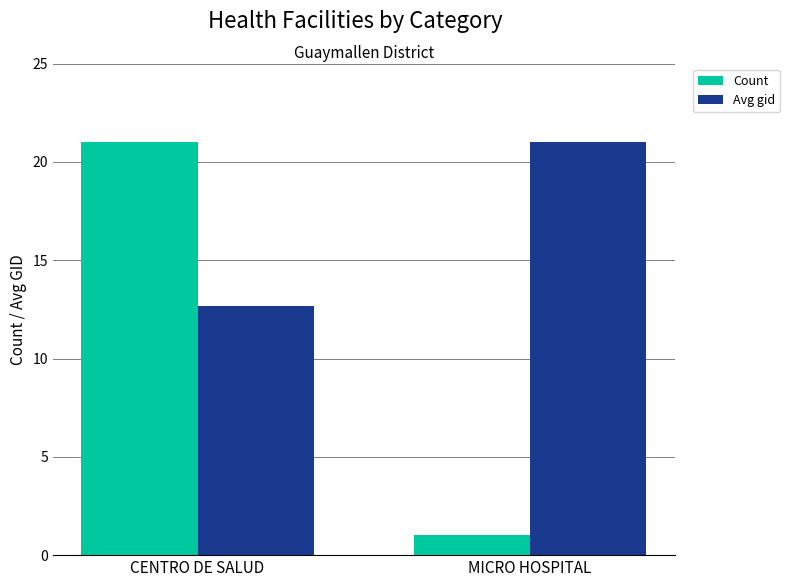

List the labels in order of Avg gid value, largest first.

MICRO HOSPITAL, CENTRO DE SALUD